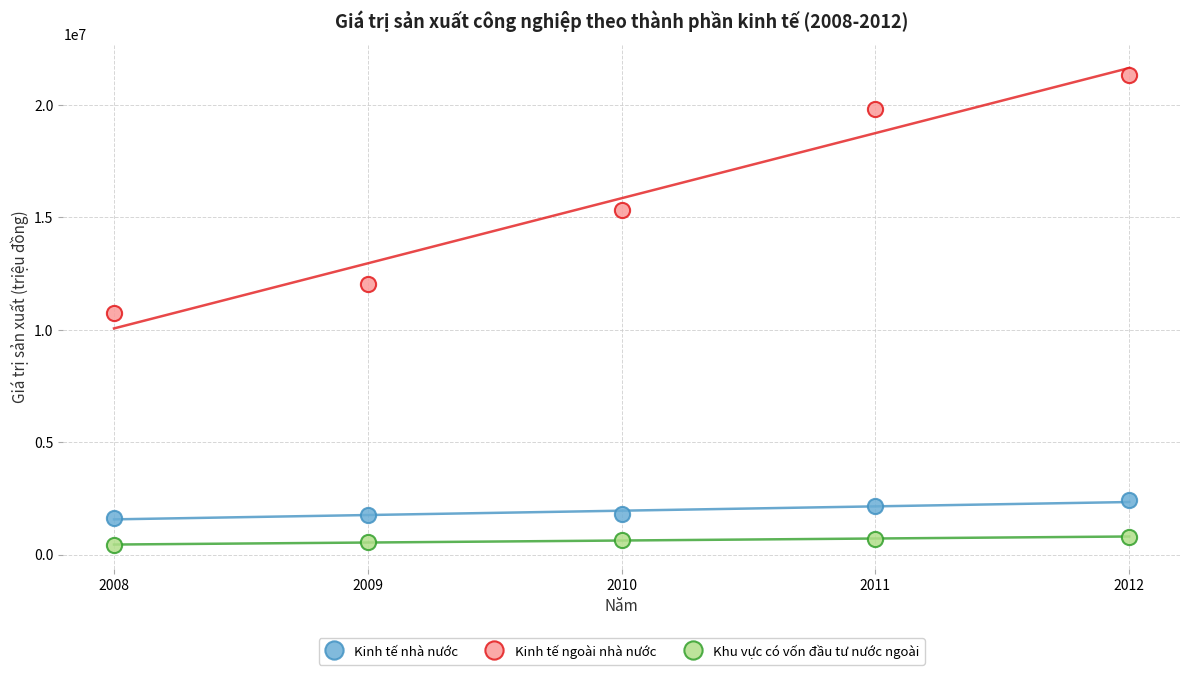

Which series has the widest spread of Y values?

Kinh tế ngoài nhà nước